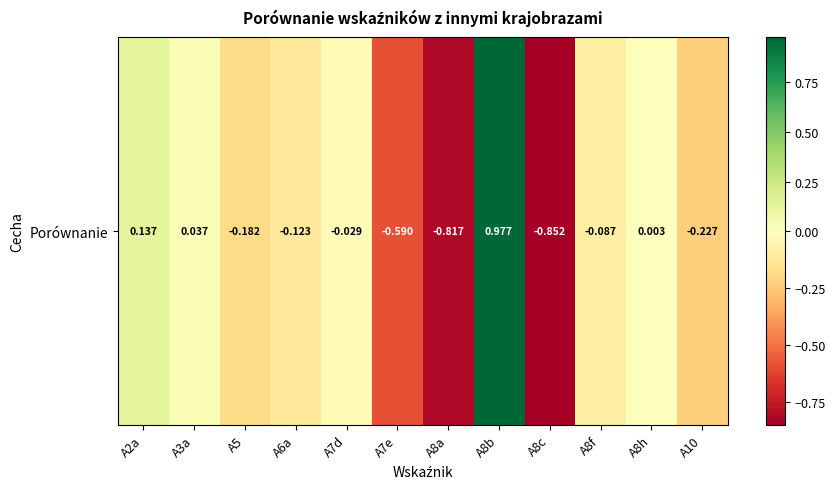

Count the number of values greater than 0.

4